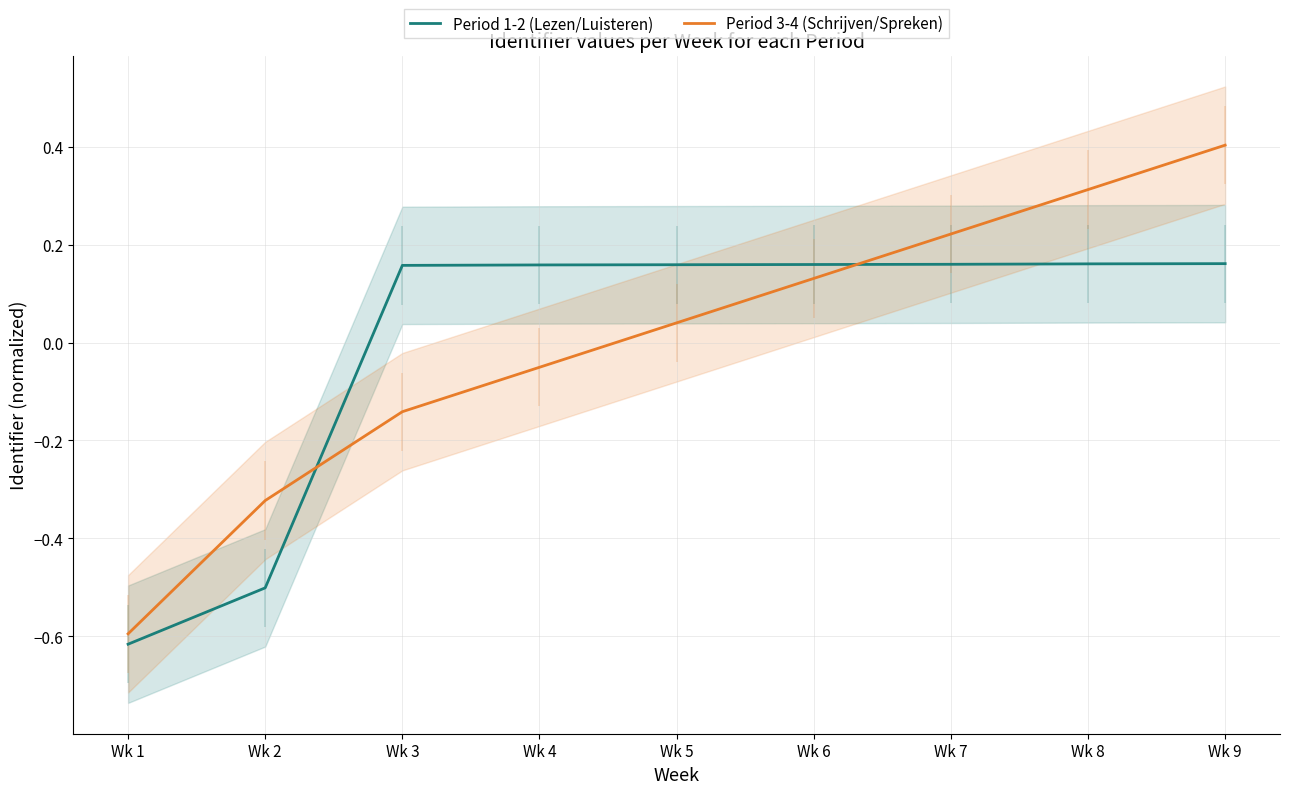

How many lines are shown in the chart?

2